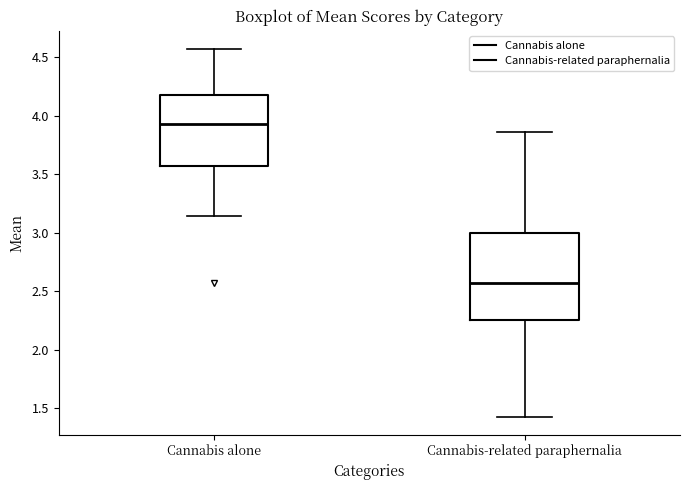

Reading left to right, transcribe this box plot: for each box, give where its median line is, the range the box spans, and where its two whiskers end, as read against the y-axis. The values are not printed on the chart, so give them approximately, as read against the axis.

Cannabis alone: median 3.95, box 3.55 to 4.20, whiskers 3.15 to 4.55
Cannabis-related paraphernalia: median 2.55, box 2.25 to 3.00, whiskers 1.45 to 3.85